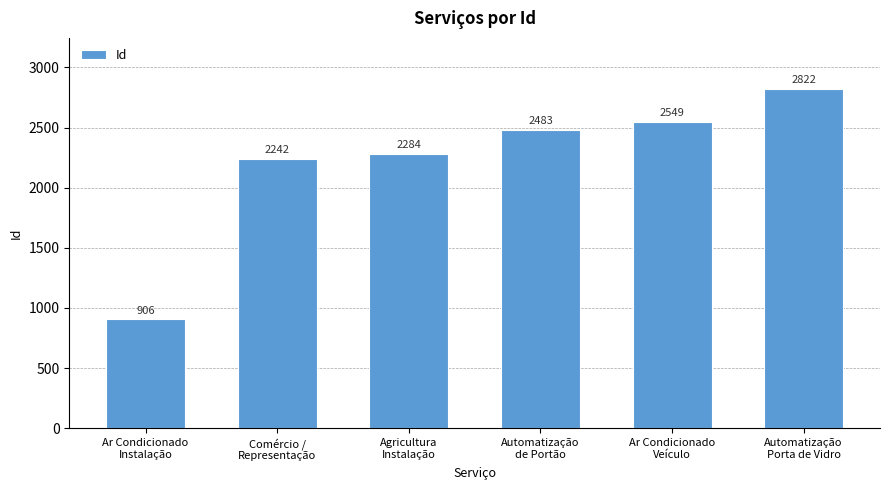

What is the label of the 6th bar from the right?

Ar Condicionado
Instalação